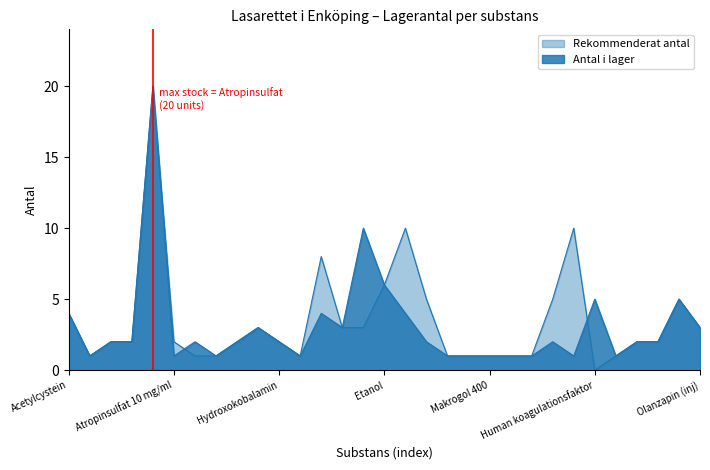

How many series are shown in this chart?

2